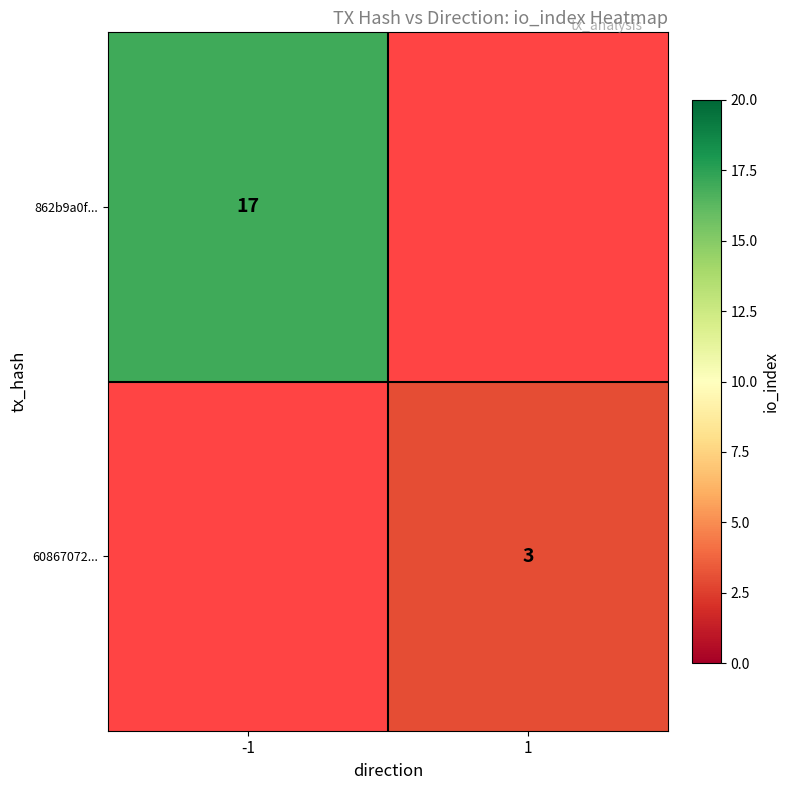

The value of 862b9a0f... at -1 is 17. True or false?

True